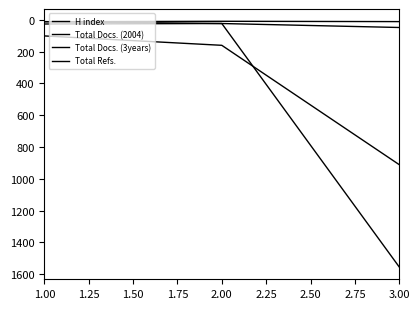

What is the value of the Total Refs. point at the 1st from the left?

12